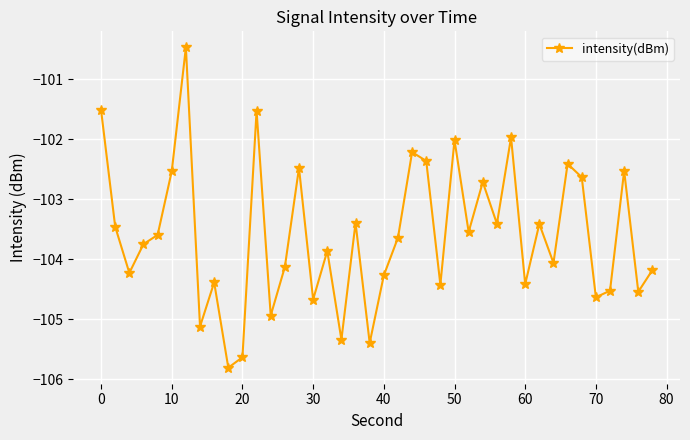

What is the difference between the maximum and minimum values?

5.3